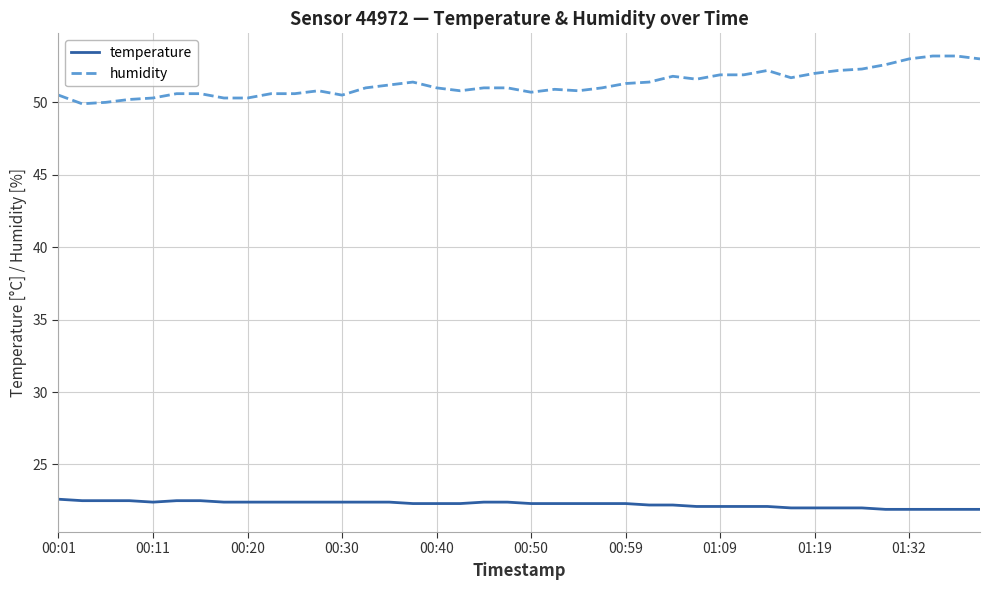

Which series has the largest total across all categories?

humidity